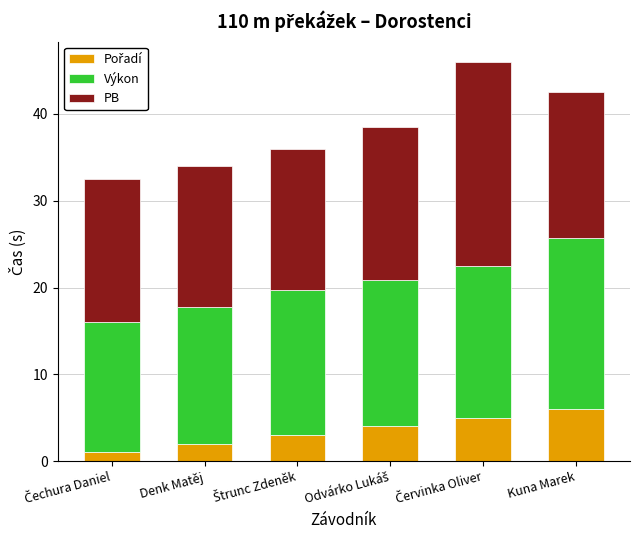

What is the total value across all series at Denk Matěj?

34.0